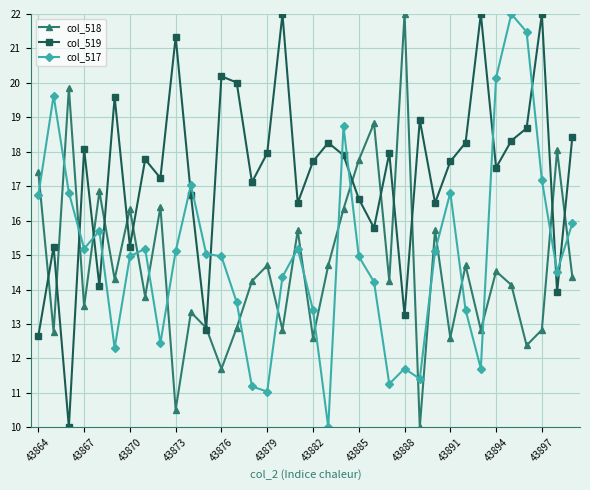

How many intersections are there between col_519 and col_517?

11